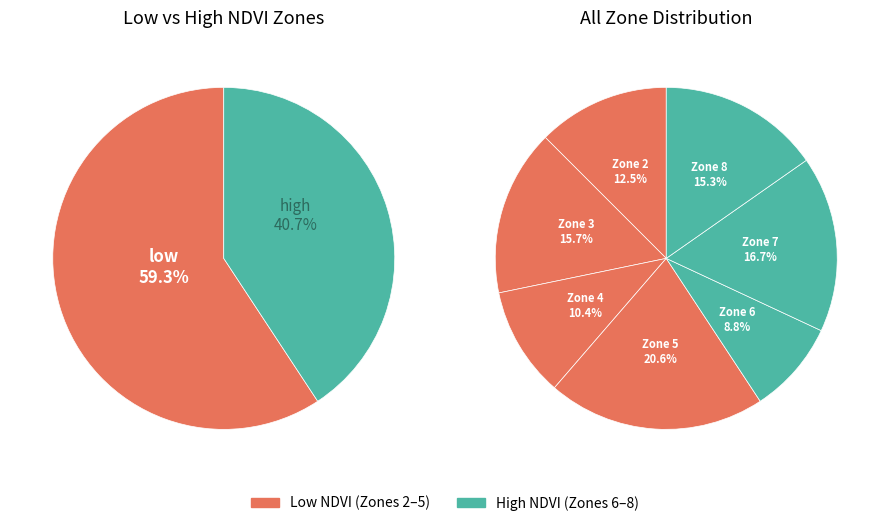

Which category has the smallest portion of the pie?

Zone 6